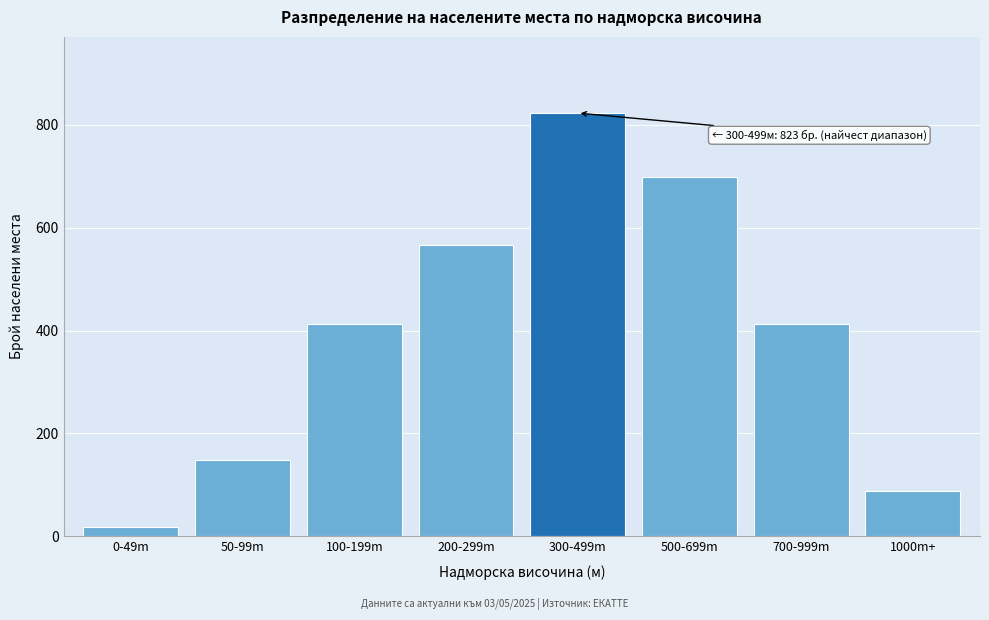

Reading right to left, extract all data points from this chart.

1000m+=89	700-999m=412	500-699m=698	300-499m=823	200-299m=567	100-199m=412	50-99m=148	0-49m=18